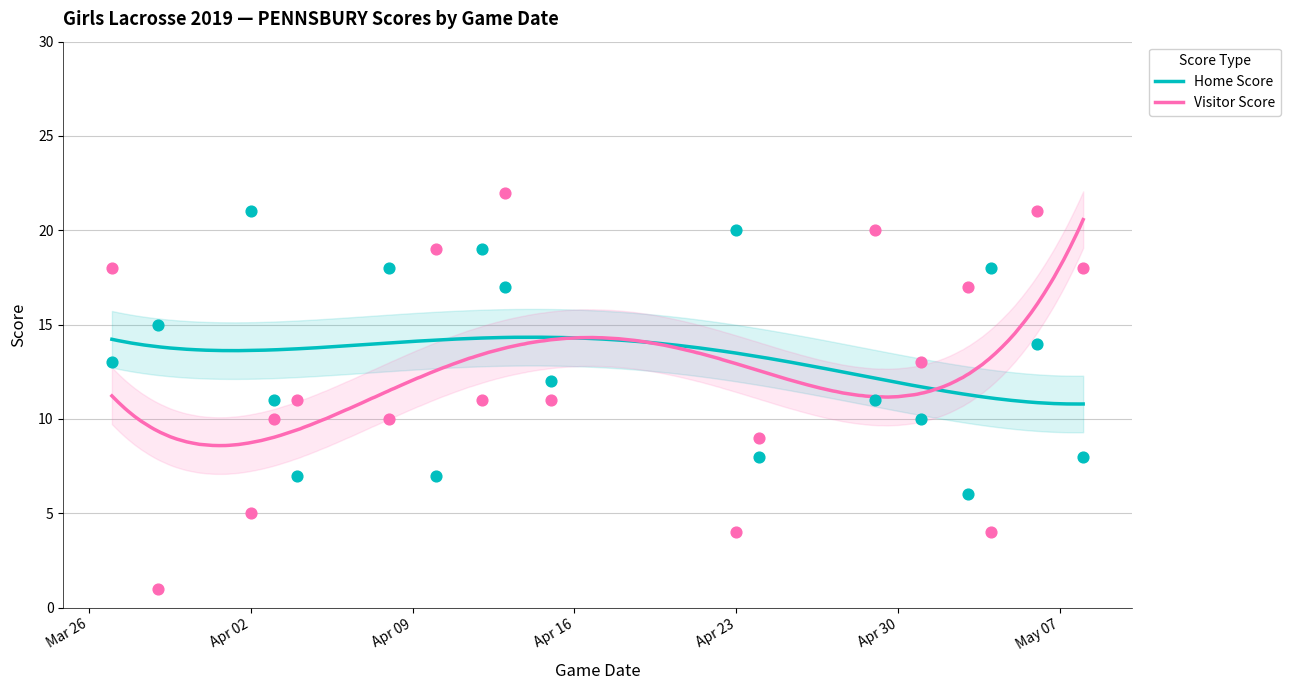

Is the value of Visitor Score at 2019-04-13 greater than the value of Home Score at 2019-04-29?

Yes